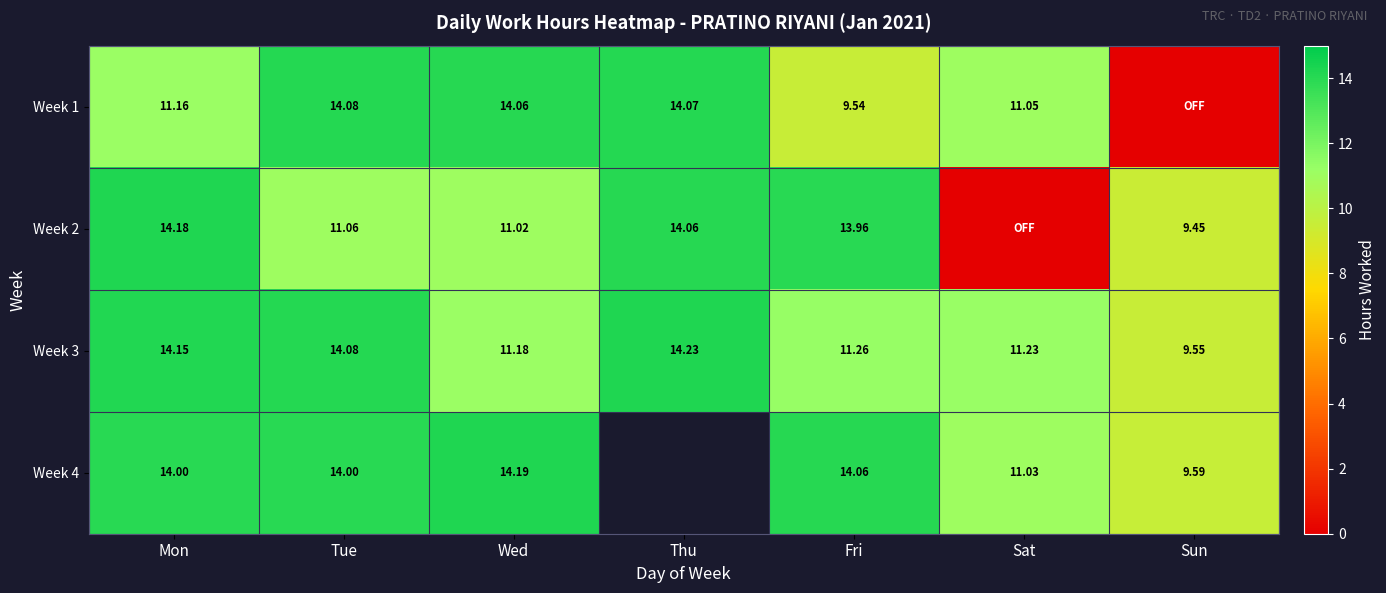

What is the spread (max minus min) of values at Sun?

9.6